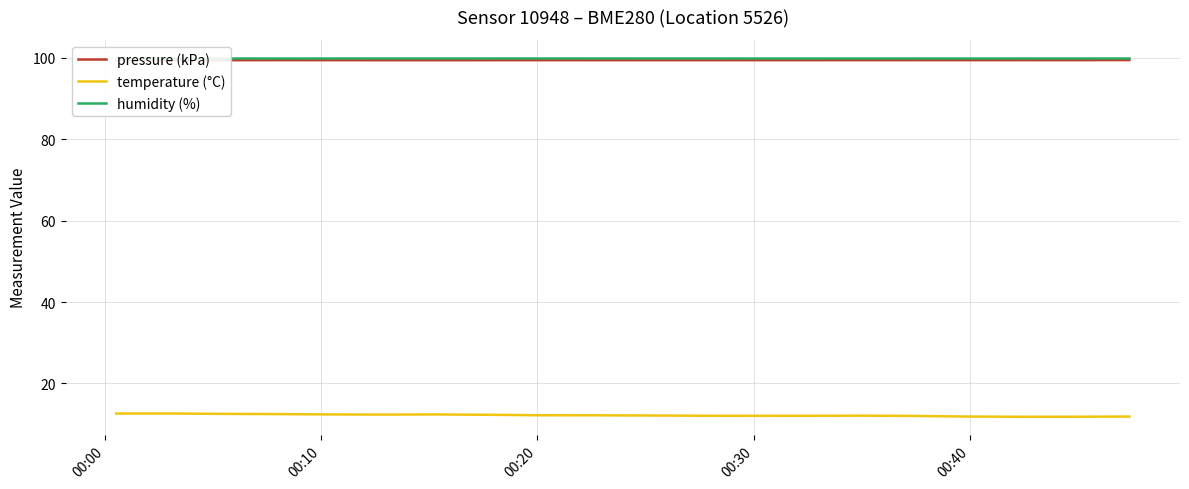

How many values in the temperature (°C) series are below 12?

4